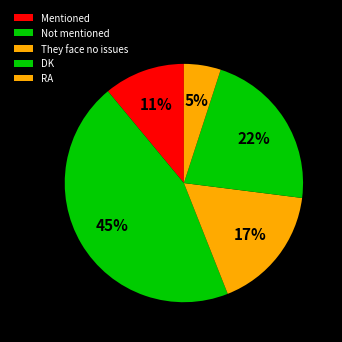

How many slices are in this pie chart?

5